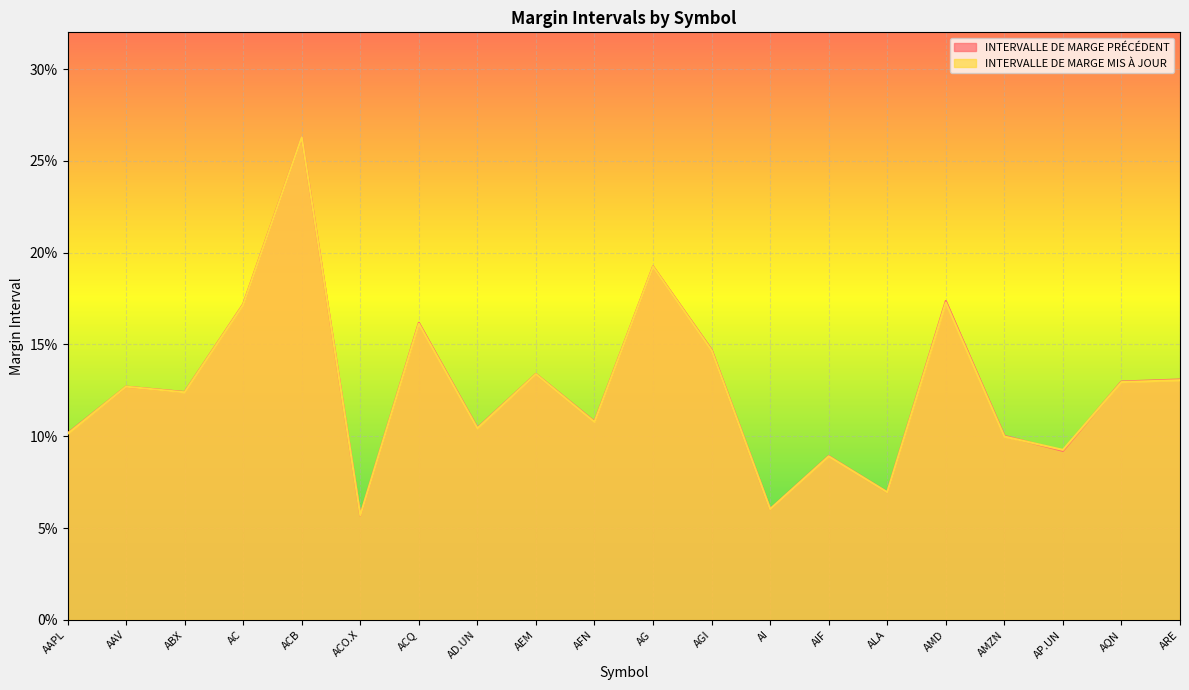

What is the average value of the INTERVALLE DE MARGE MIS À JOUR series?

0.1